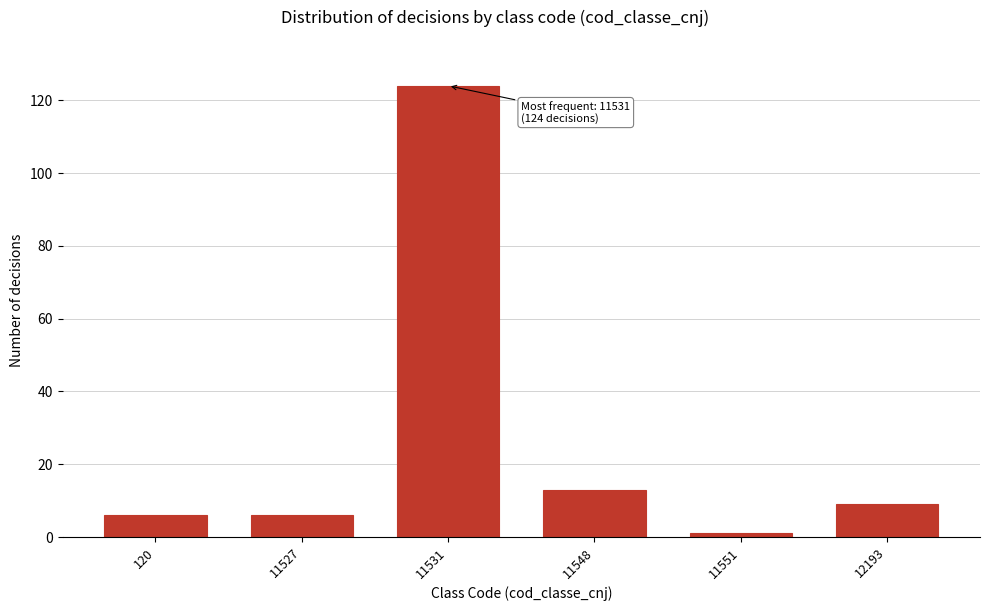

Reading left to right, extract all data points from this chart.

6	6	124	13	1	9